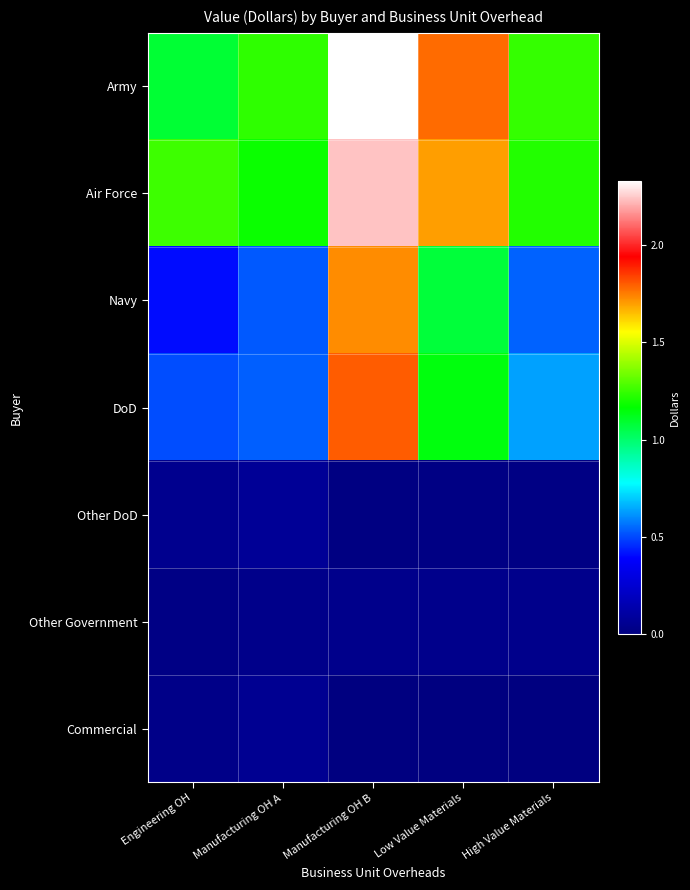

What is the spread (max minus min) of values at Manufacturing OH A?

12036692